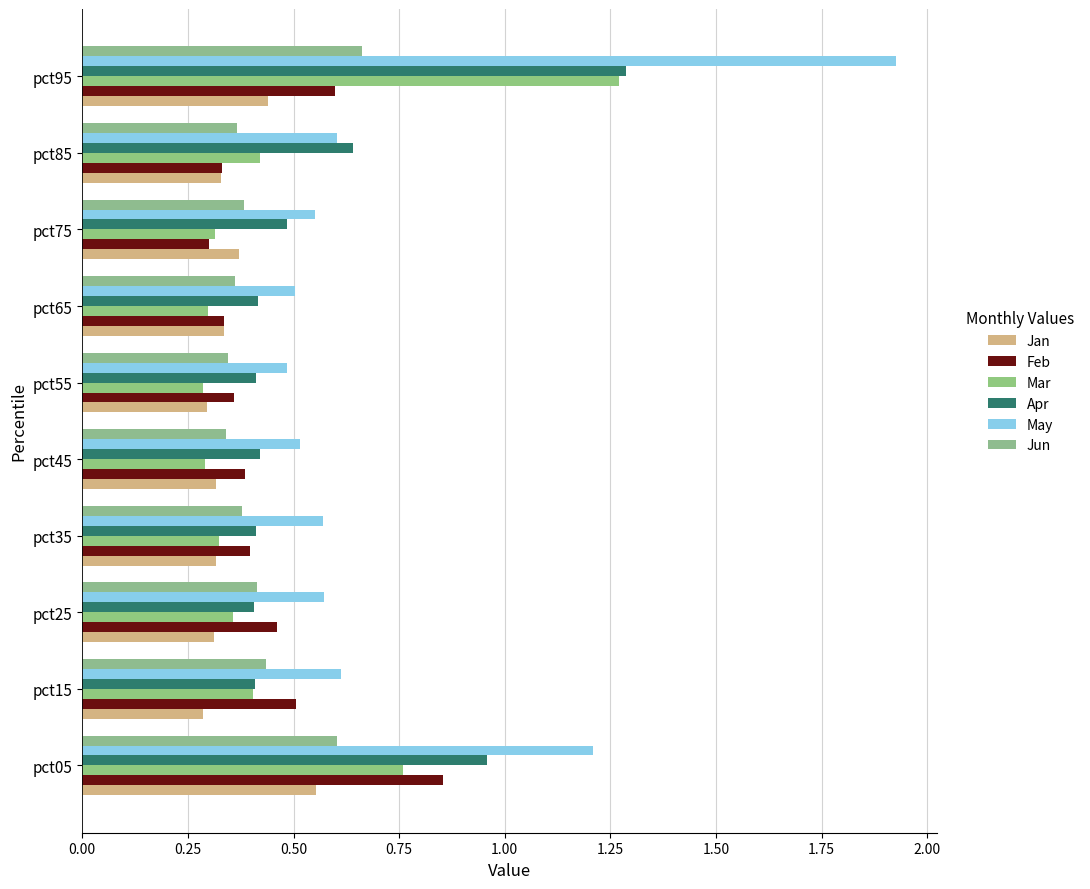

Count the number of categories in the chart.

10